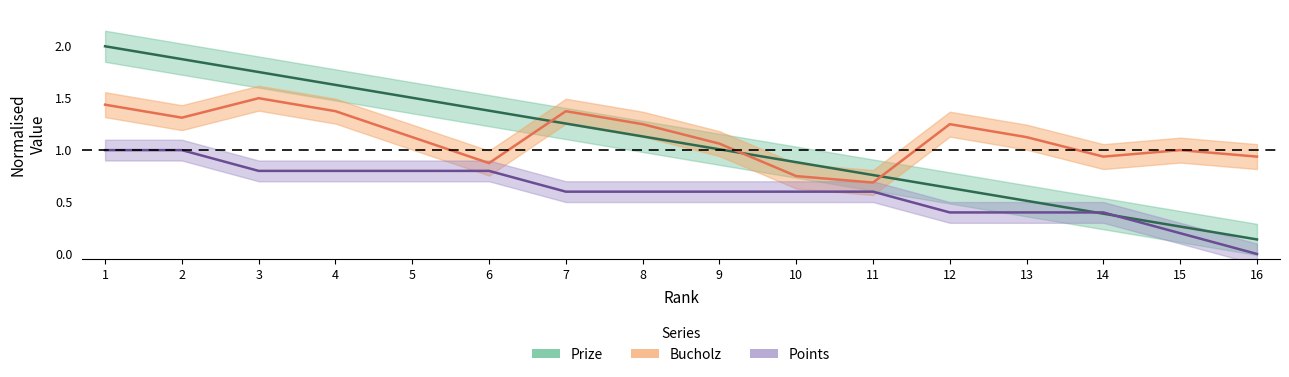

True or false: Bucholz has a value of 2.0 at 8.

False